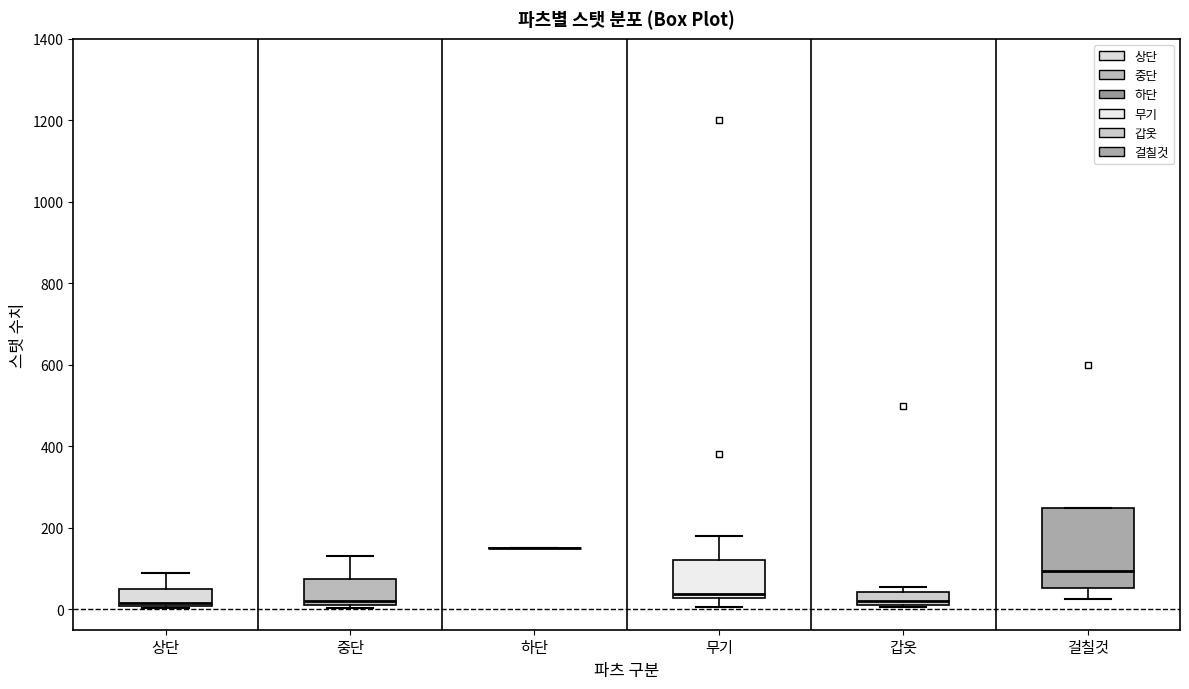

Where is the upper edge of the box for 걸칠것 on the y-axis? The values are not printed on the chart, so give them approximately, as read against the axis.

240